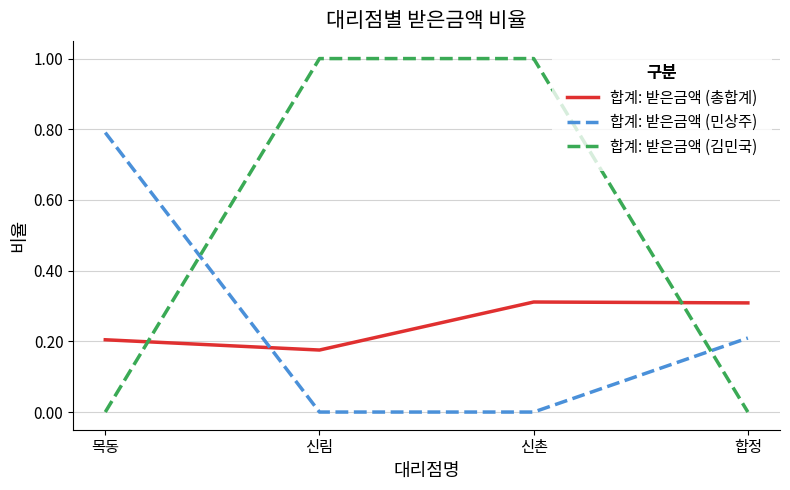

The value of 합계: 받은금액 (김민국) at 목동 is 0.0. True or false?

True